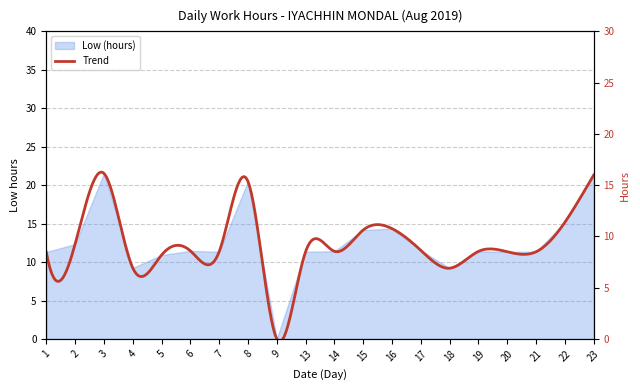

Which category has the highest value across all series?

3